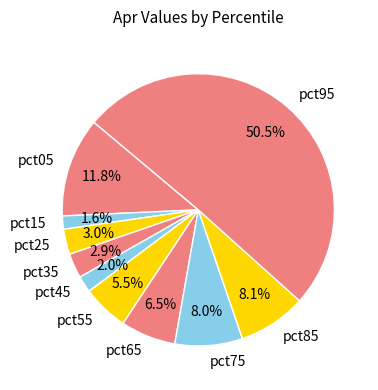

To the nearest percent, what portion does pct85 represent?

8%